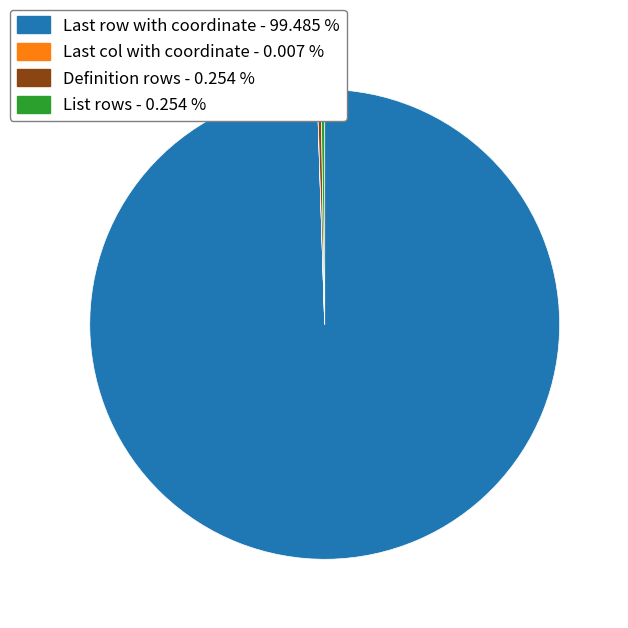

Which slice is the largest?

Last row with coordinate